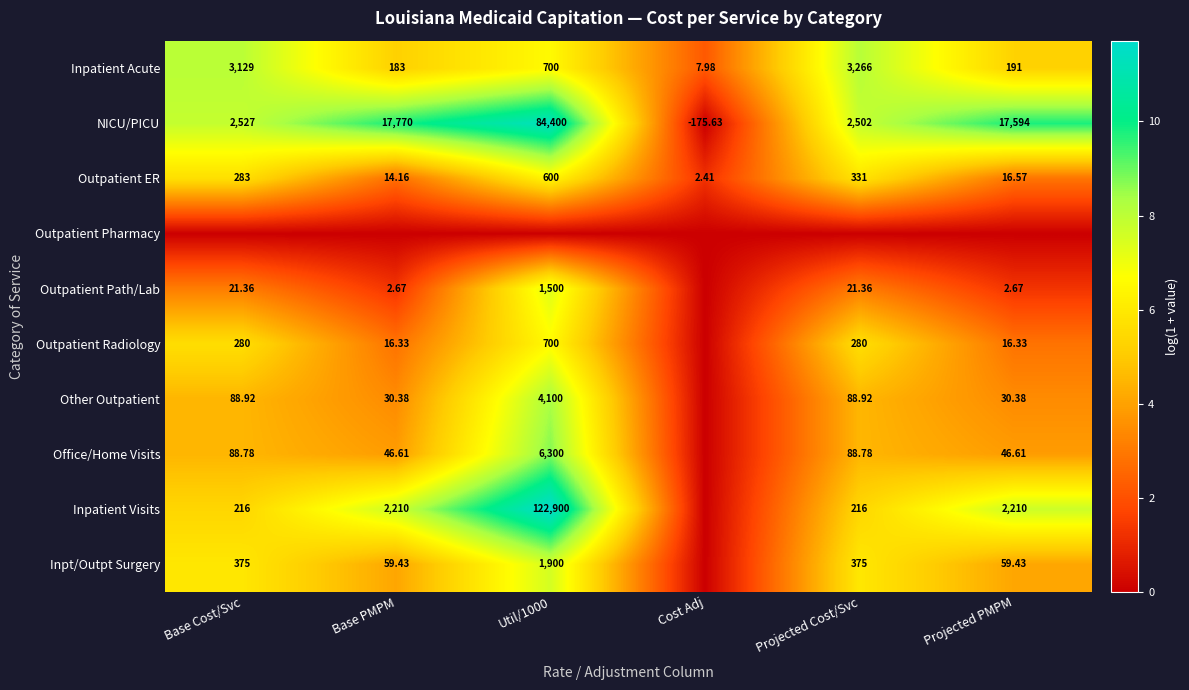

Where does the NICU/PICU series first go above 17594?

Base PMPM